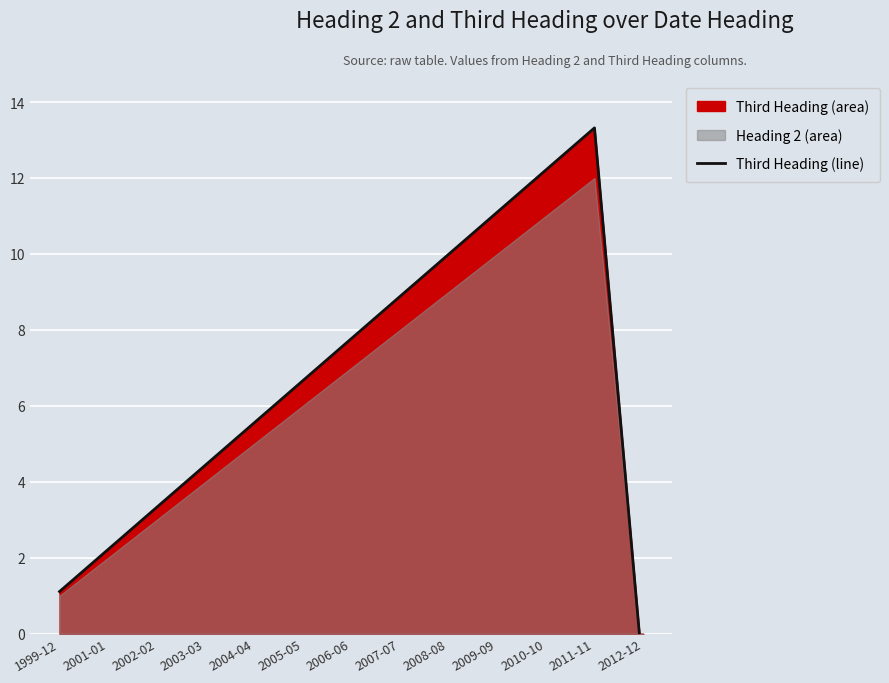

Rank the categories by value from lowest to highest.

2012-12, 1999-12, 2001-01, 2002-02, 2003-03, 2004-04, 2005-05, 2006-06, 2007-07, 2008-08, 2009-09, 2010-10, 2011-11